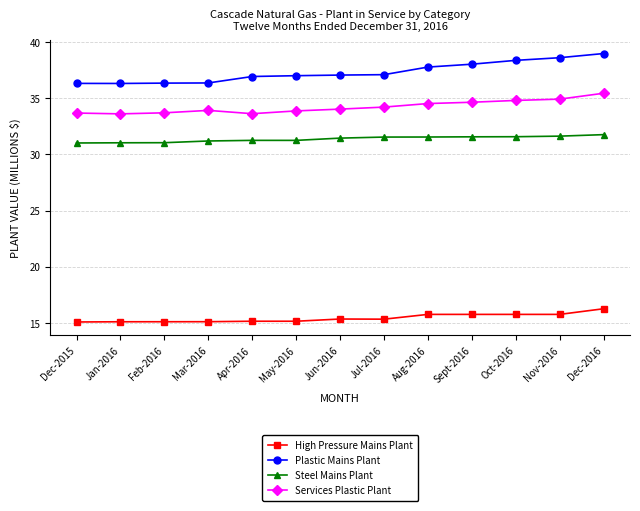

True or false: Steel Mains Plant and Services Plastic Plant cross at least once.

False